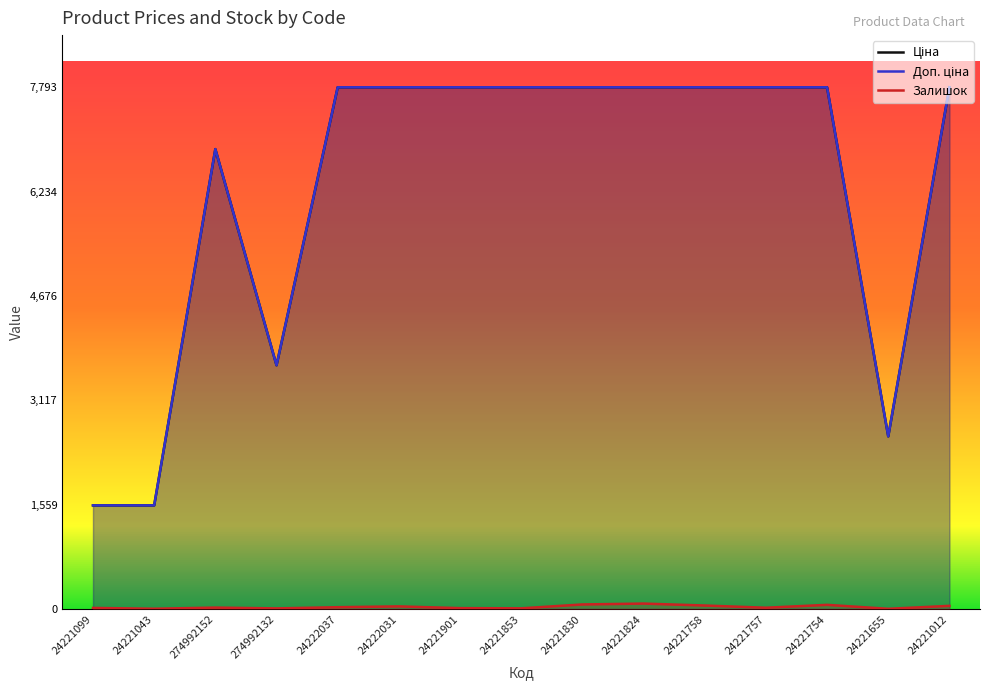

At 24221043, list the series in order from largest to smallest.

Доп. ціна, Ціна, Залишок